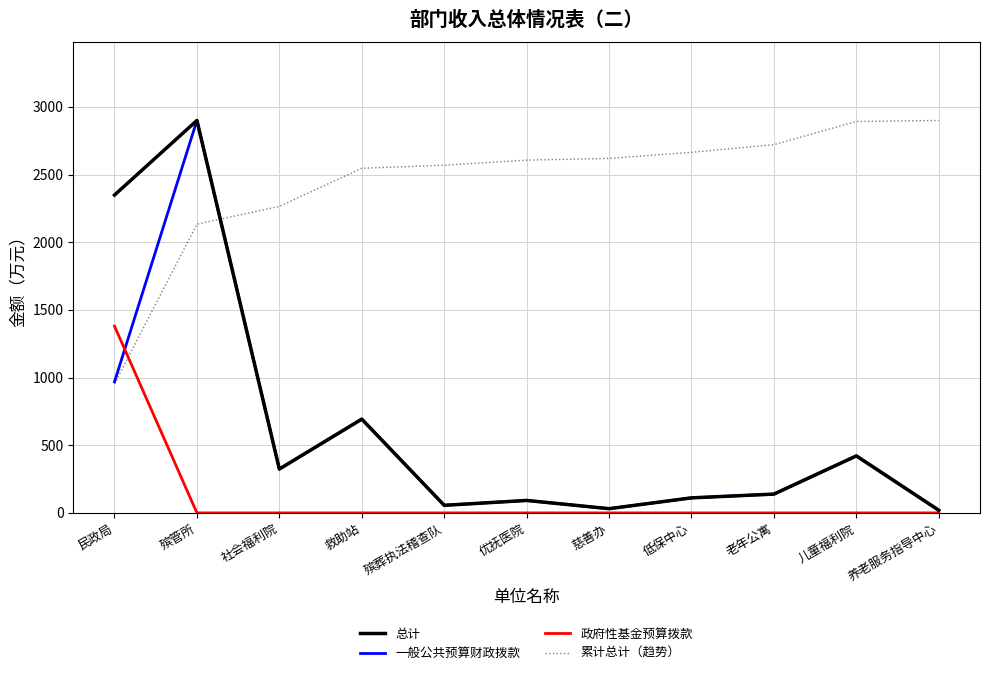

Between which two adjacent categories do 总计 and 累计总计（趋势） first intersect?

殡管所 and 社会福利院